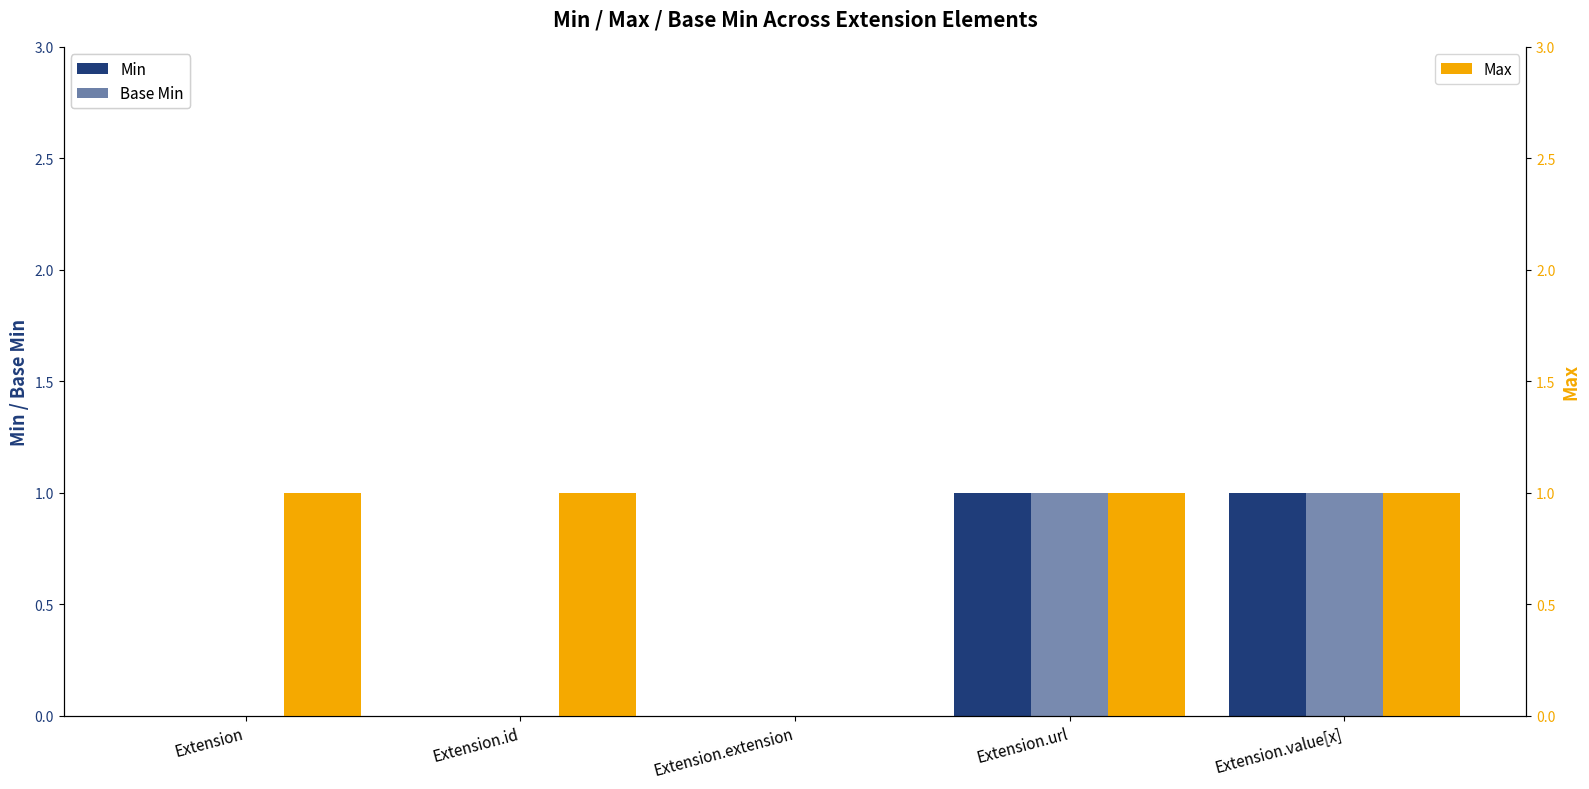

Is it true that Min equals 1 at Extension.value[x]?

False